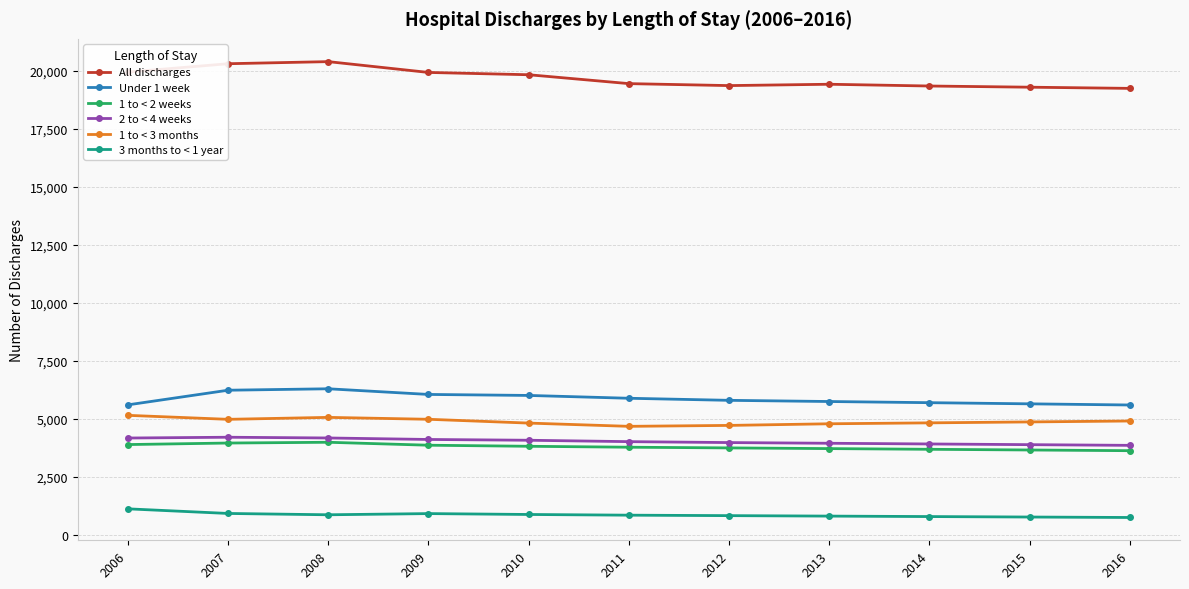

What is the spread (max minus min) of values at 2010?

18958